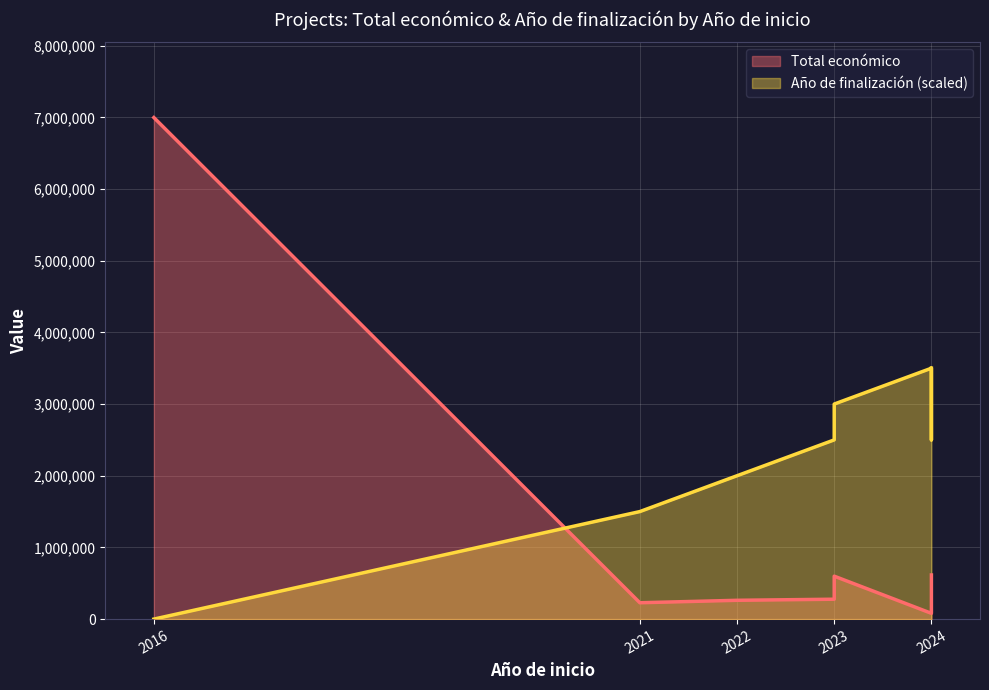

How many points are higher than both their immediate neighbors (excluding endpoints)?

1